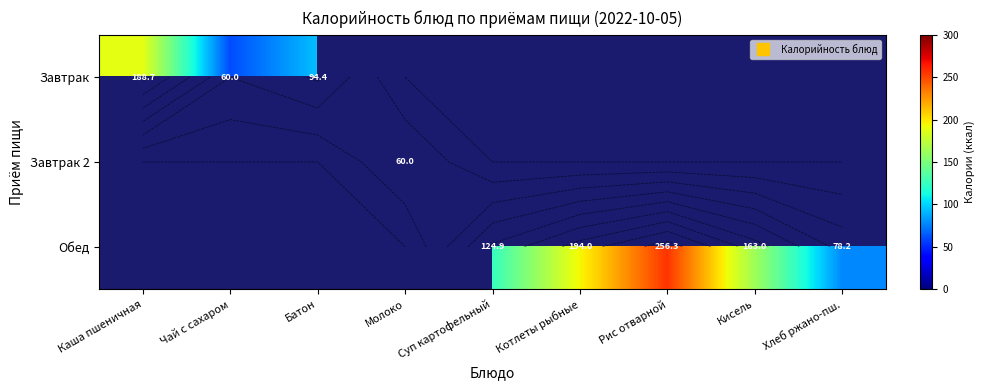

At Кисель, list the series in order from smallest to largest.

Завтрак, Завтрак 2, Обед